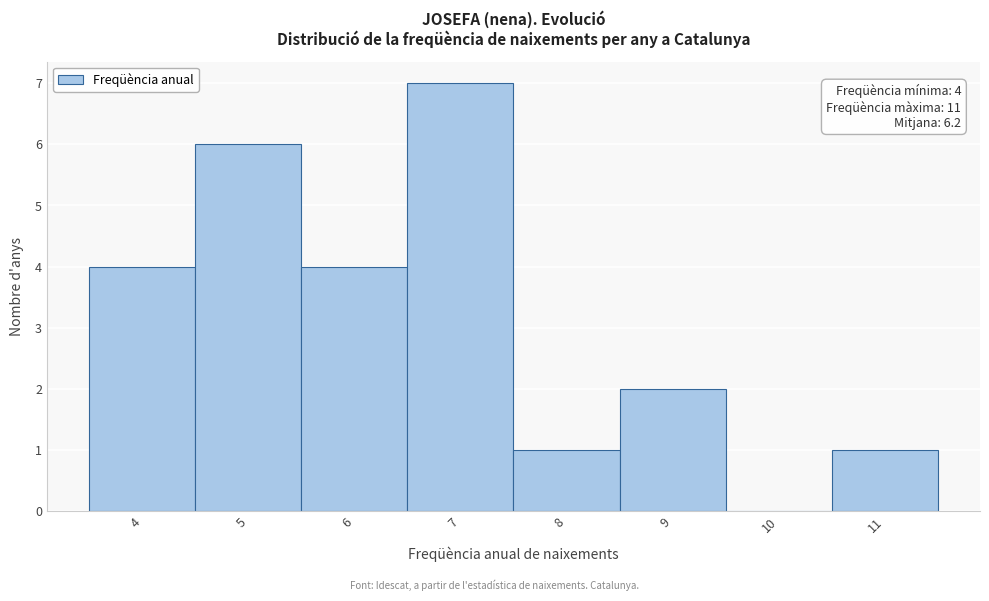

Which range on the x-axis has the tallest bar?

6.5 to 7.5